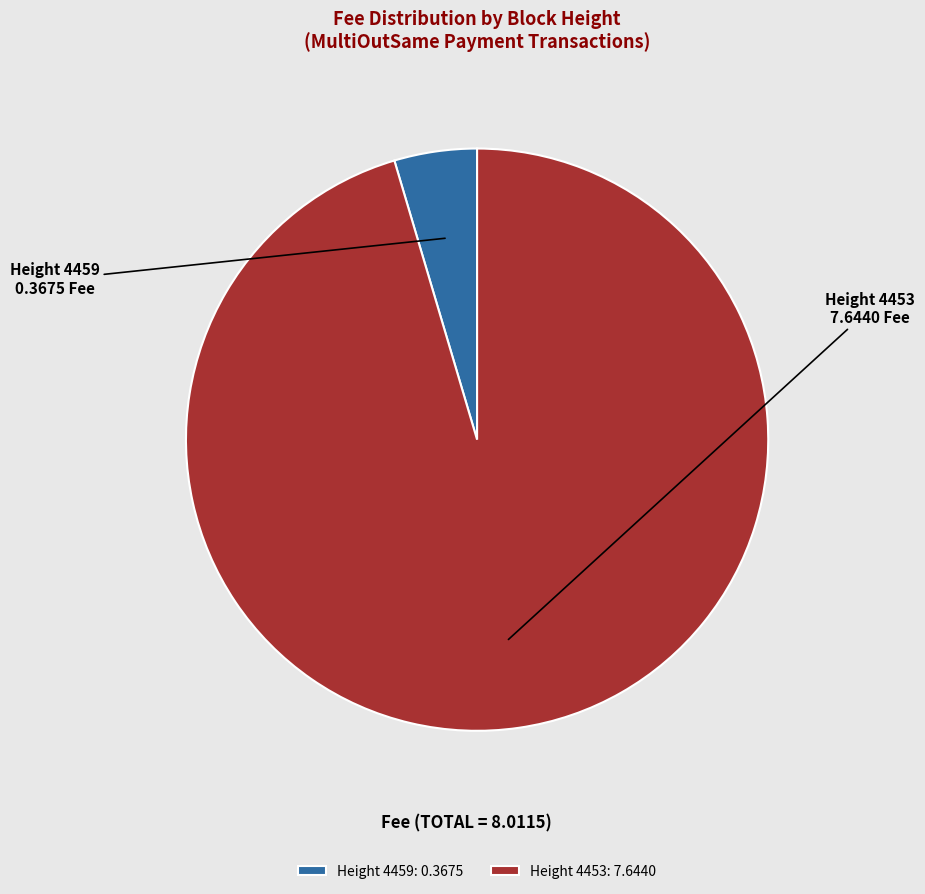

Is the sum of Height 4459 and Height 4453 greater than half?

Yes